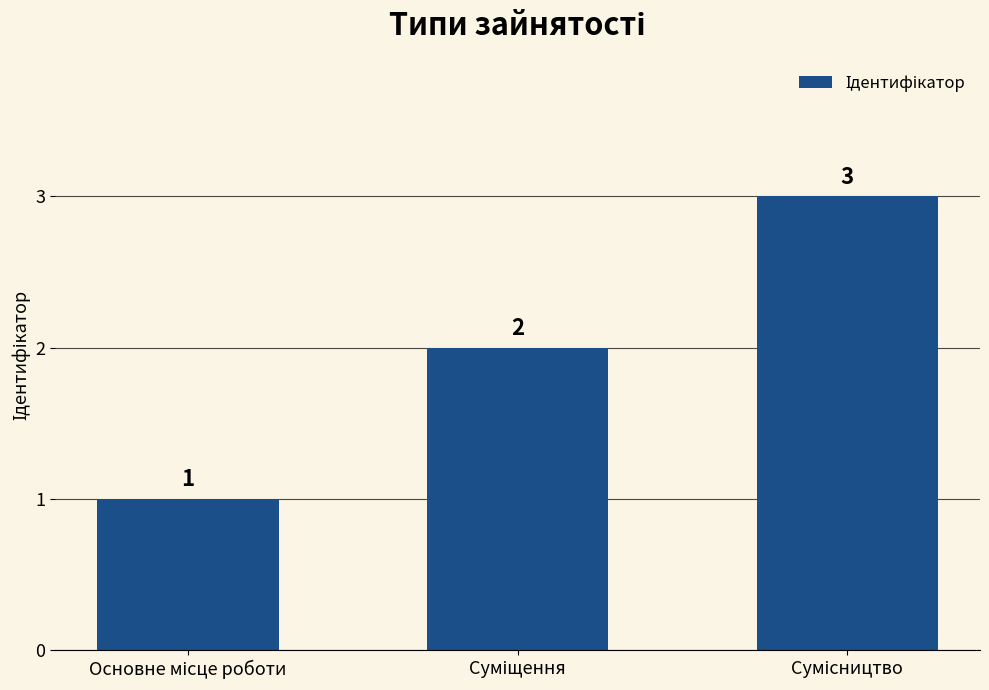

What is the average value?

2